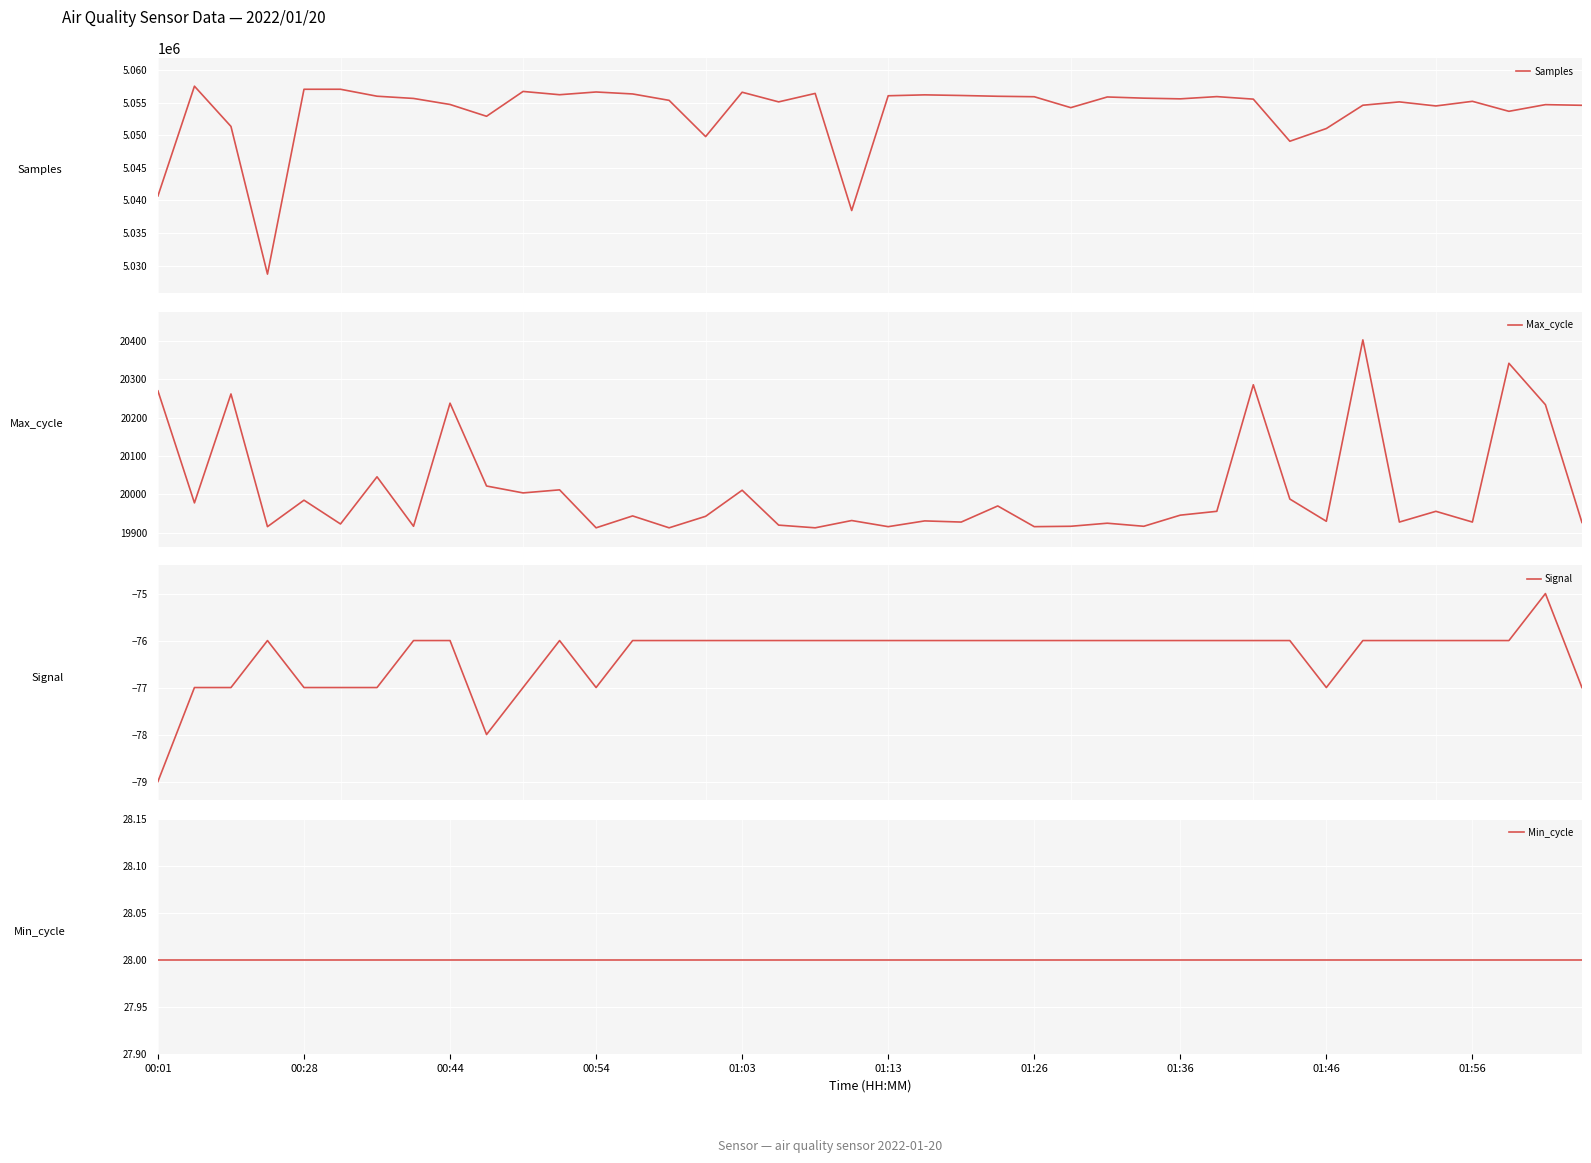

What is the minimum value for Samples?

5028689